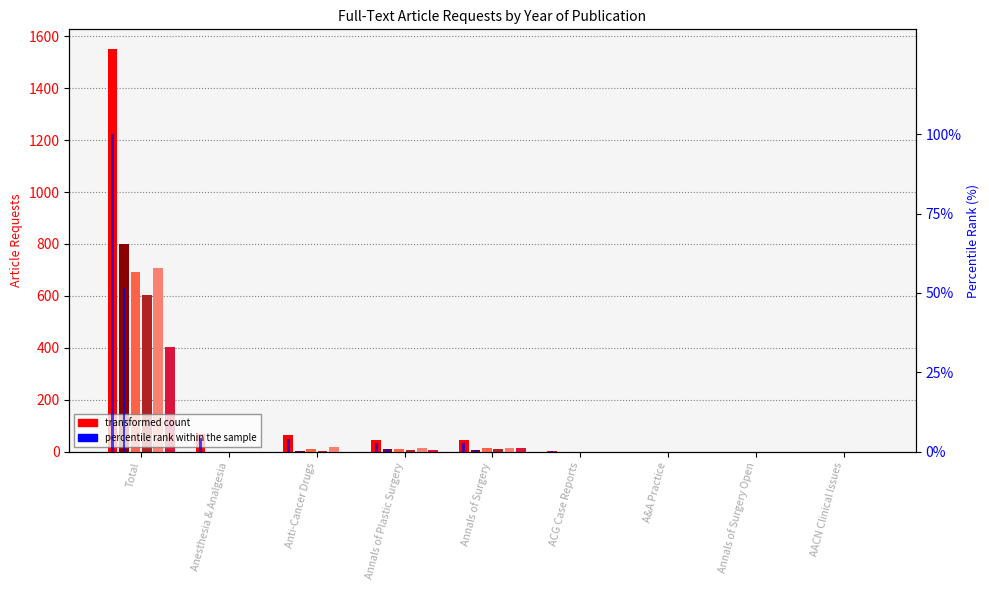

Is the value of YOP 2017 at AACN Clinical Issues greater than the value of YOP 2015 at Anti-Cancer Drugs?

No